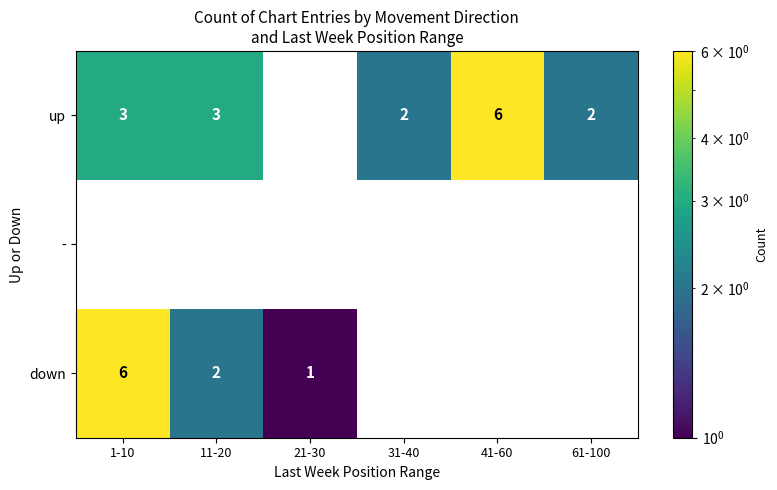

The value of up at 31-40 is 2. True or false?

True